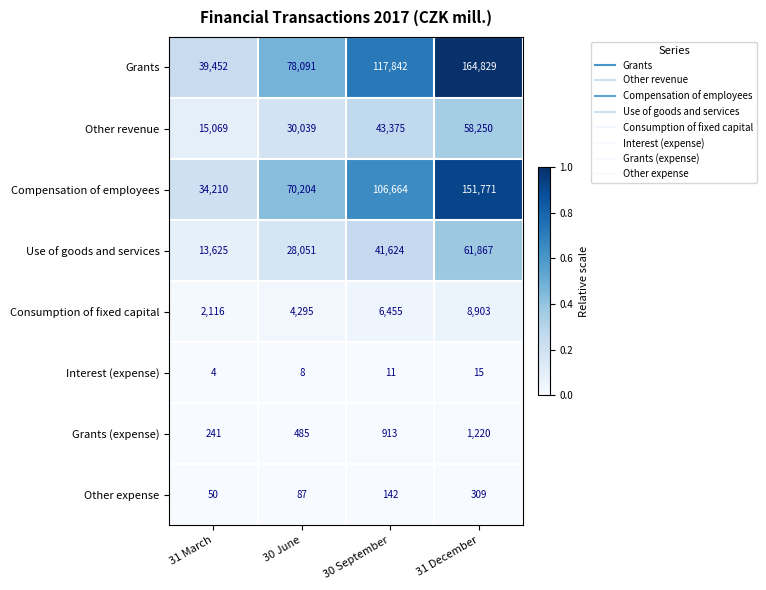

What is the total value across all series at 30 June?

211260